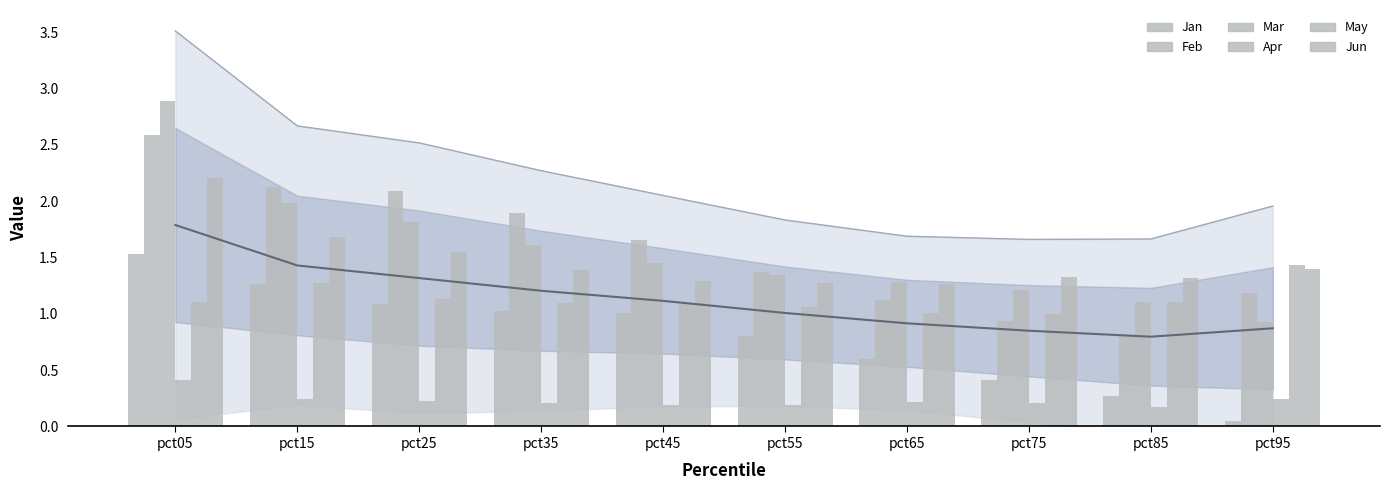

What is the difference between the Jun values at pct75 and pct65?

0.1